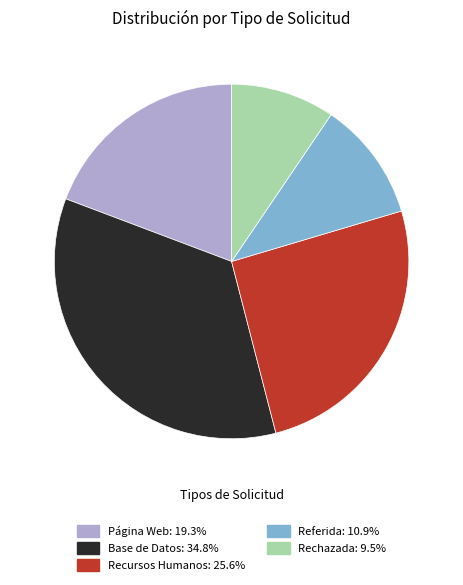

Is it true that Recursos Humanos is 19% of the pie?

False